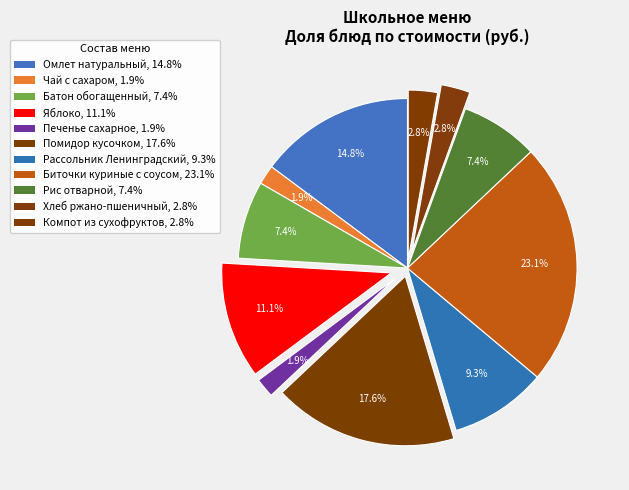

What is the change in value from Печенье сахарное to Хлеб ржано-пшеничный?

+1